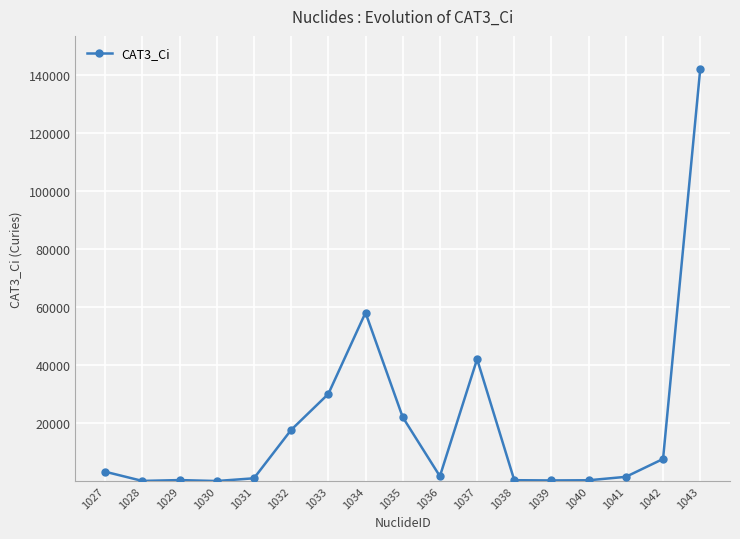

What is the change in value from 1027 to 1029?

-2880.0